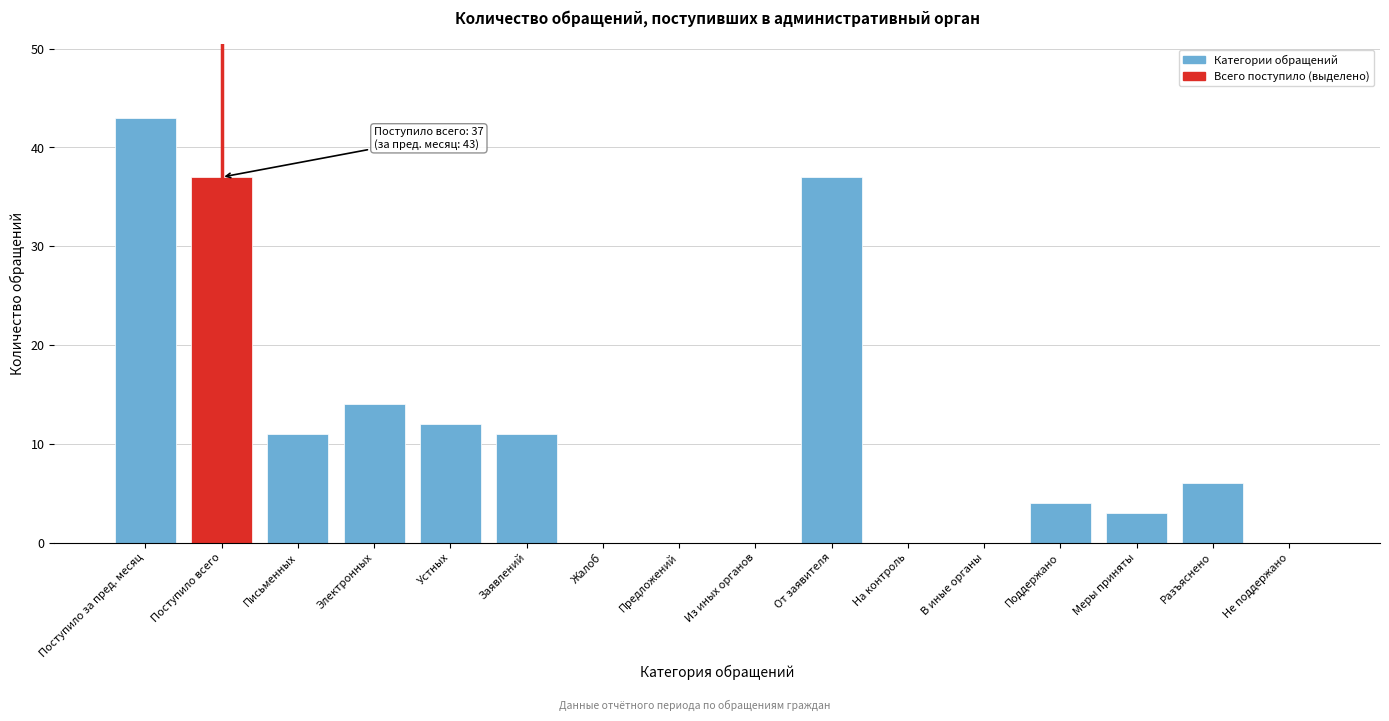

Reading right to left, transcribe all the data shown in this chart.

Не поддержано=0	Разъяснено=6	Меры приняты=3	Поддержано=4	В иные органы=0	На контроль=0	От заявителя=37	Из иных органов=0	Предложений=0	Жалоб=0	Заявлений=11	Устных=12	Электронных=14	Письменных=11	Поступило всего=37	Поступило за пред. месяц=43